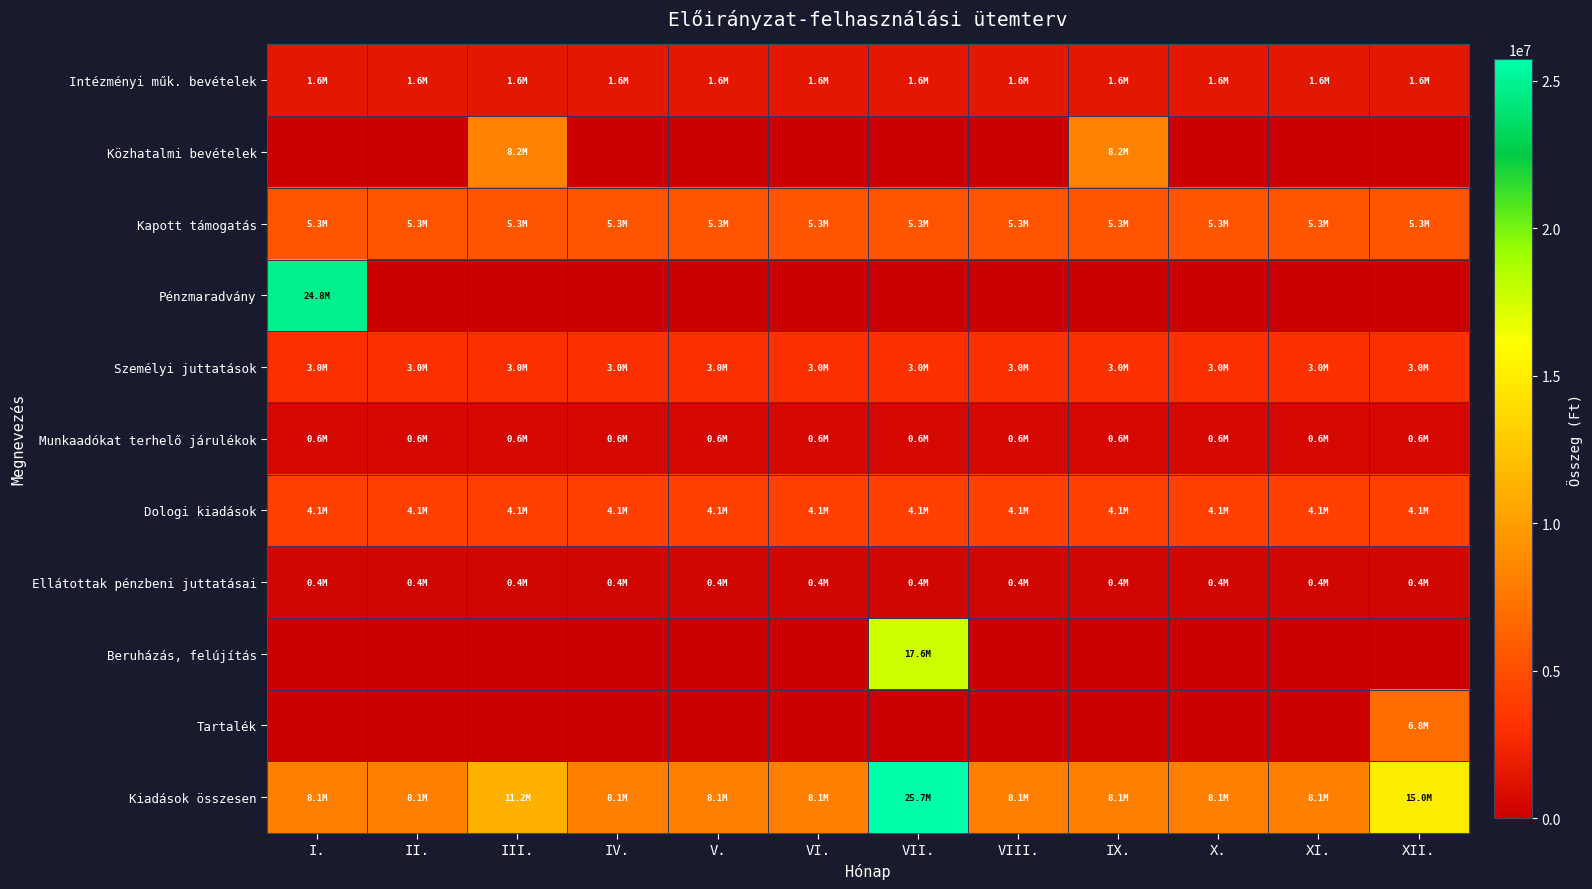

List the series in order of their peak value, lowest first.

Ellátottak pénzbeni juttatásai, Munkaadókat terhelő járulékok, Intézményi műk. bevételek, Személyi juttatások, Dologi kiadások, Kapott támogatás, Tartalék, Közhatalmi bevételek, Beruházás, felújítás, Pénzmaradvány, Kiadások összesen